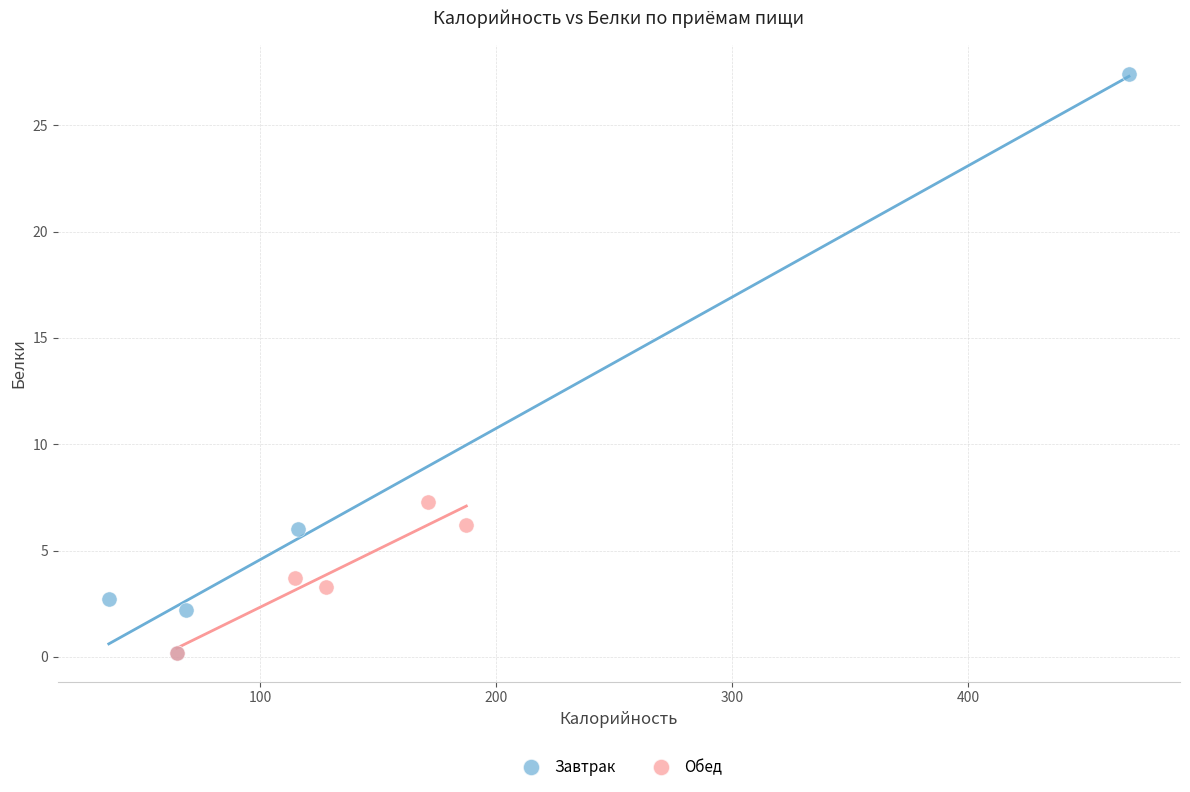

Which series has the largest Y range (max minus min)?

Завтрак